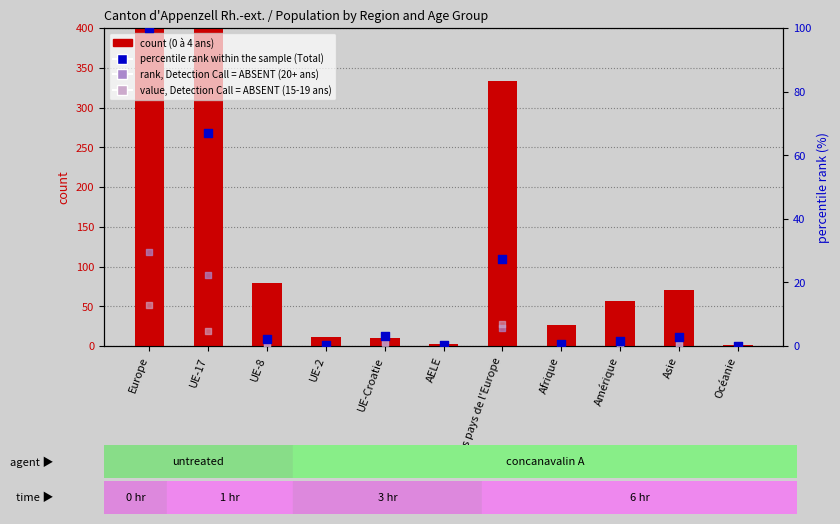

Which series reaches the maximum Y coordinate?

0 à 4 ans (count)